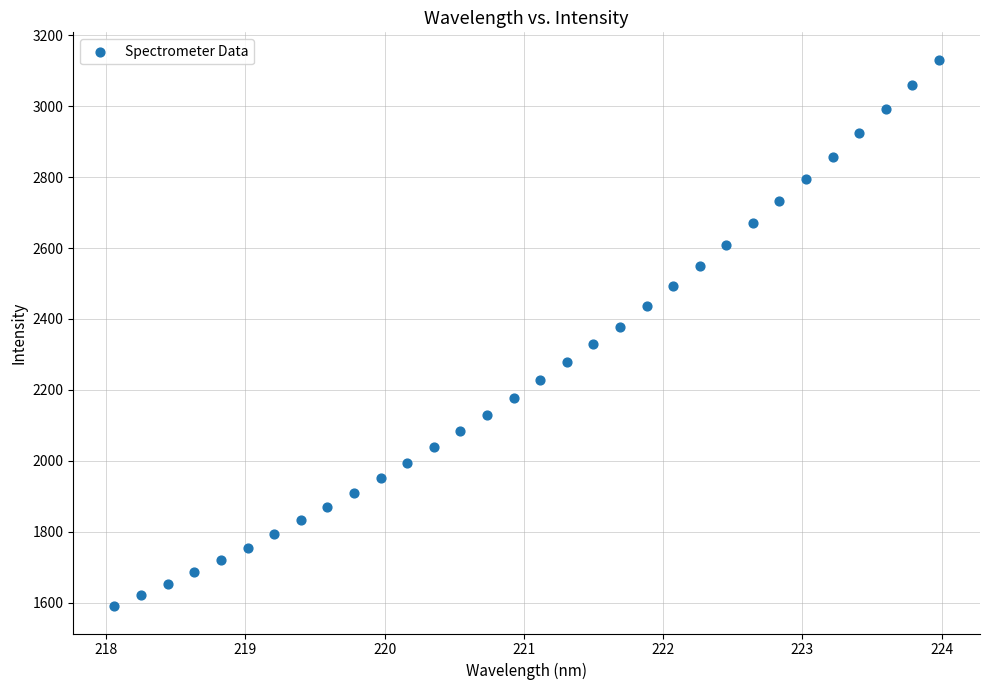

What is the range of X values (max minus min)?

5.9